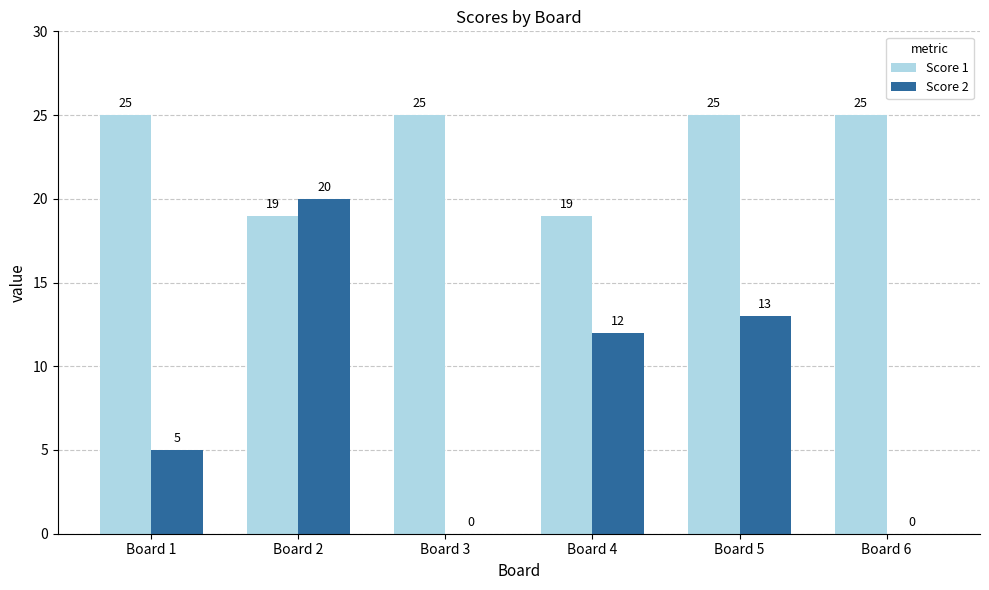

Which series changed the most between Board 1 and Board 6?

Score 2